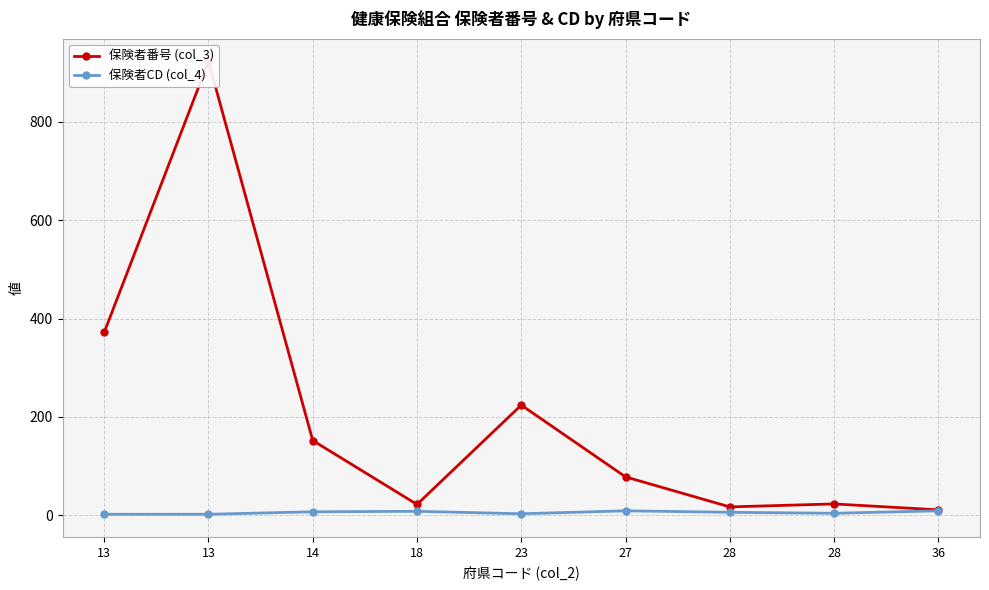

How many values in the 保険者番号 (col_3) series exceed 78?

4